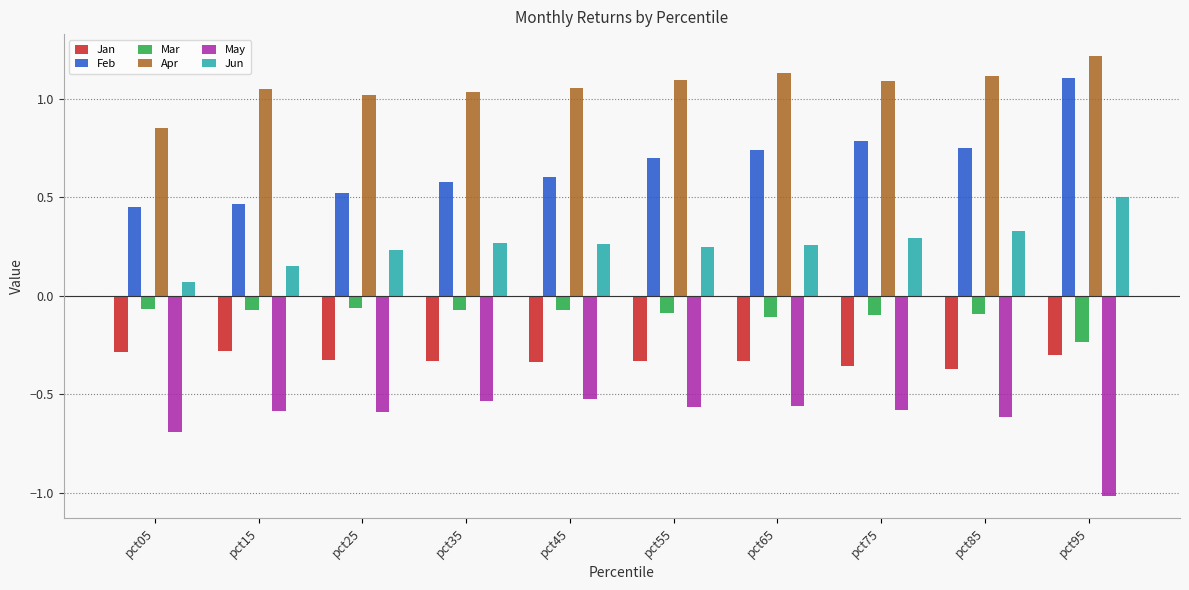

At which category does the chart reach its peak across all series?

pct95